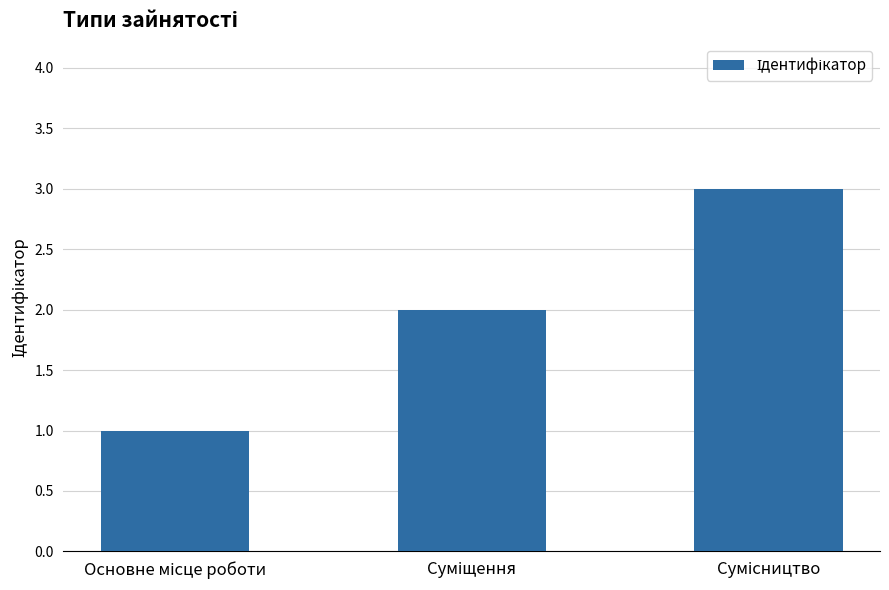

How many data points are less than 2?

1